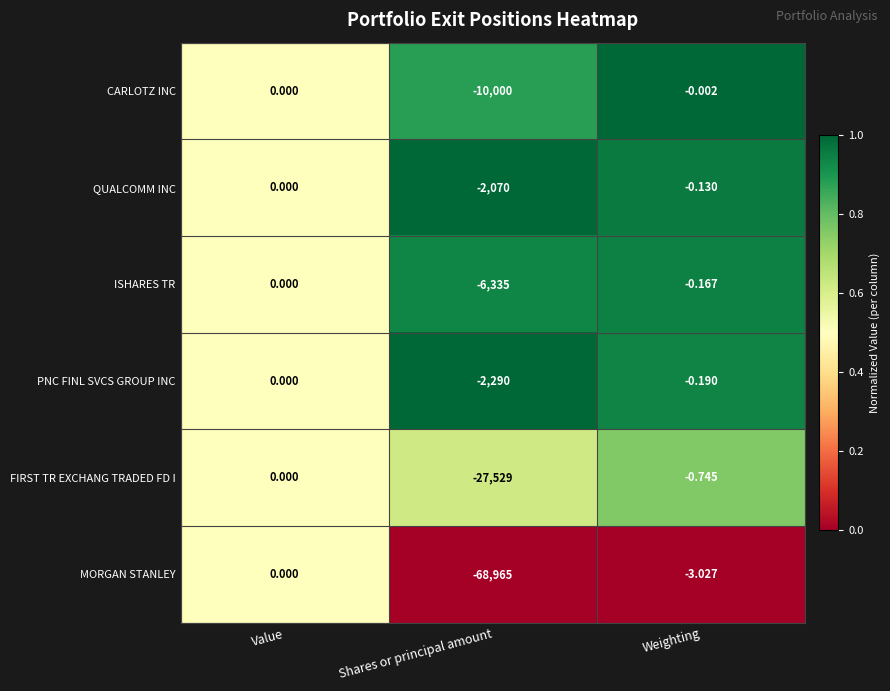

Rank the categories by PNC FINL SVCS GROUP INC value from lowest to highest.

Shares or principal amount, Weighting, Value